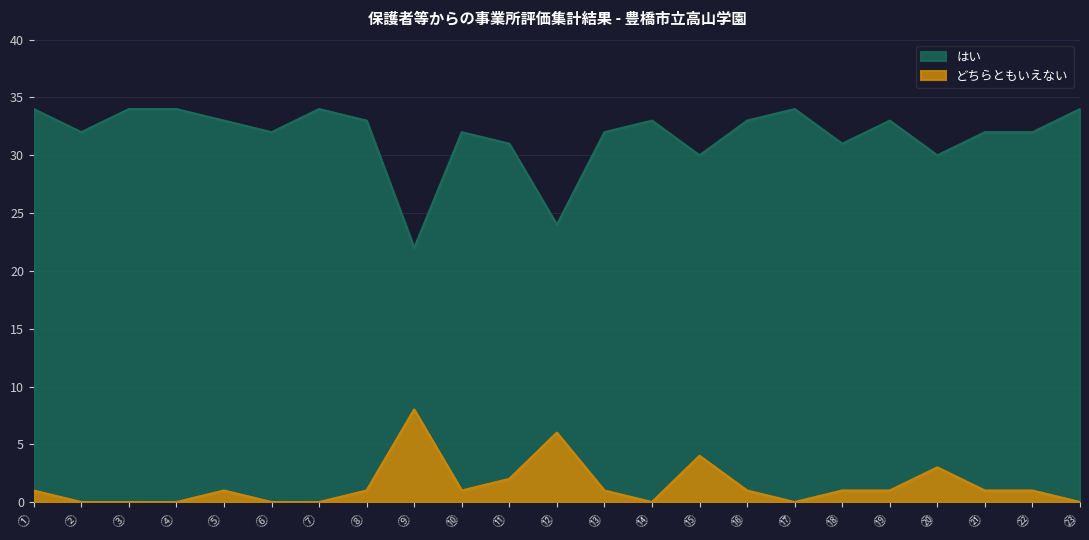

Reading left to right, transcribe all the data shown in this chart.

はい: 34	32	34	34	33	32	34	33	22	32	31	24	32	33	30	33	34	31	33	30	32	32	34
どちらともいえない: 1	0	0	0	1	0	0	1	8	1	2	6	1	0	4	1	0	1	1	3	1	1	0